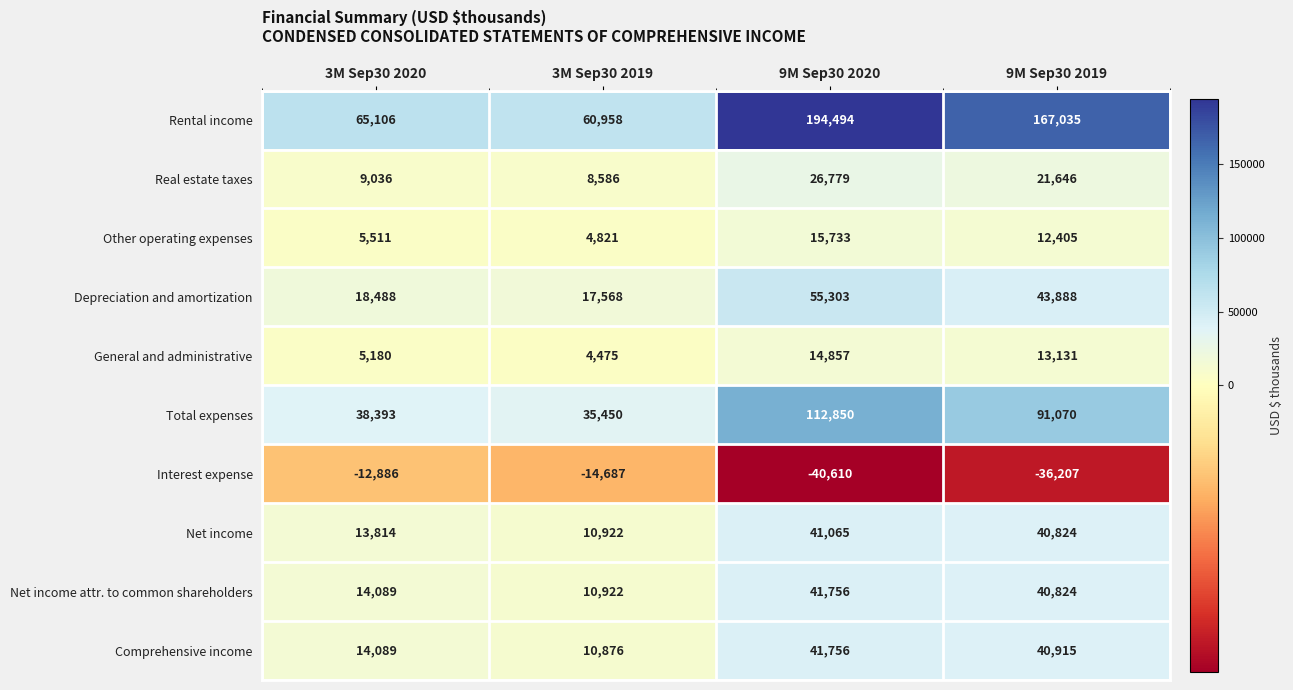

Rank the categories by Net income value from lowest to highest.

3M Sep30 2019, 3M Sep30 2020, 9M Sep30 2019, 9M Sep30 2020